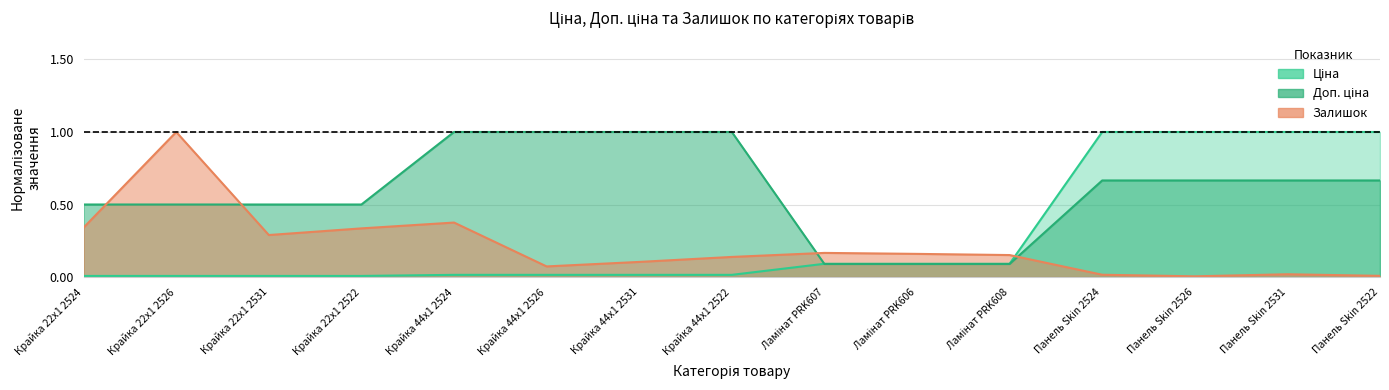

Which series ends up on top after the final intersection of Доп. ціна and Залишок?

Доп. ціна